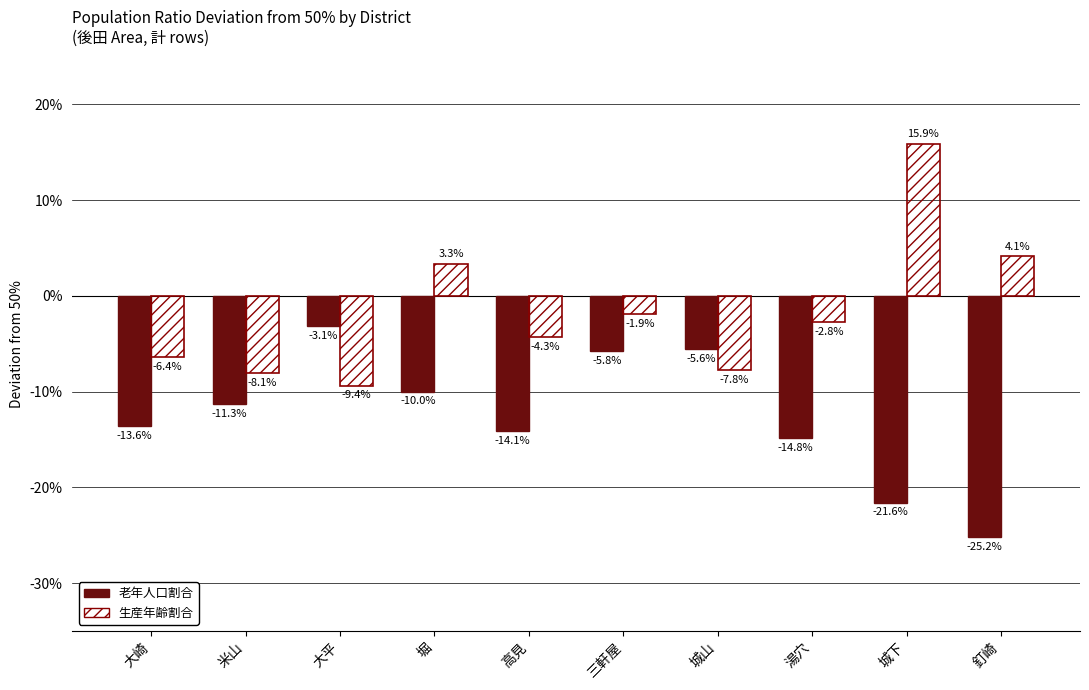

Are the bars grouped side by side (vs. stacked)?

Yes